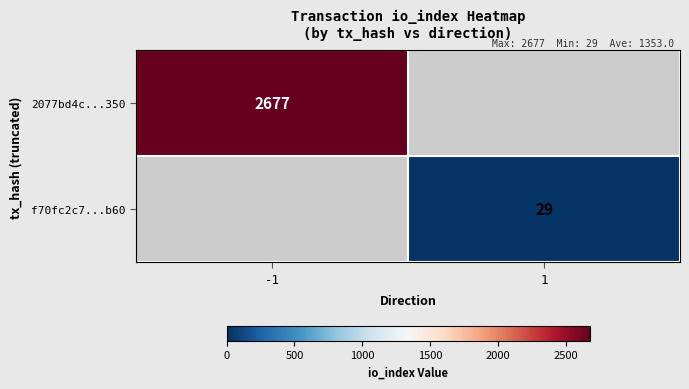

Is the value of f70fc2c7...b60 at 1 greater than the value of 2077bd4c...350 at -1?

No